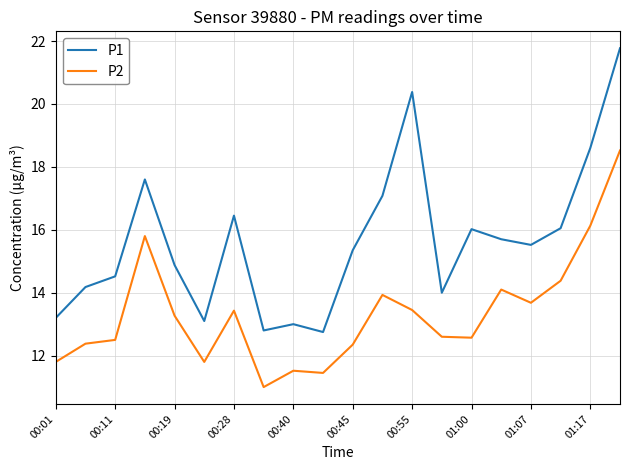

True or false: P1 and P2 intersect in this chart.

False